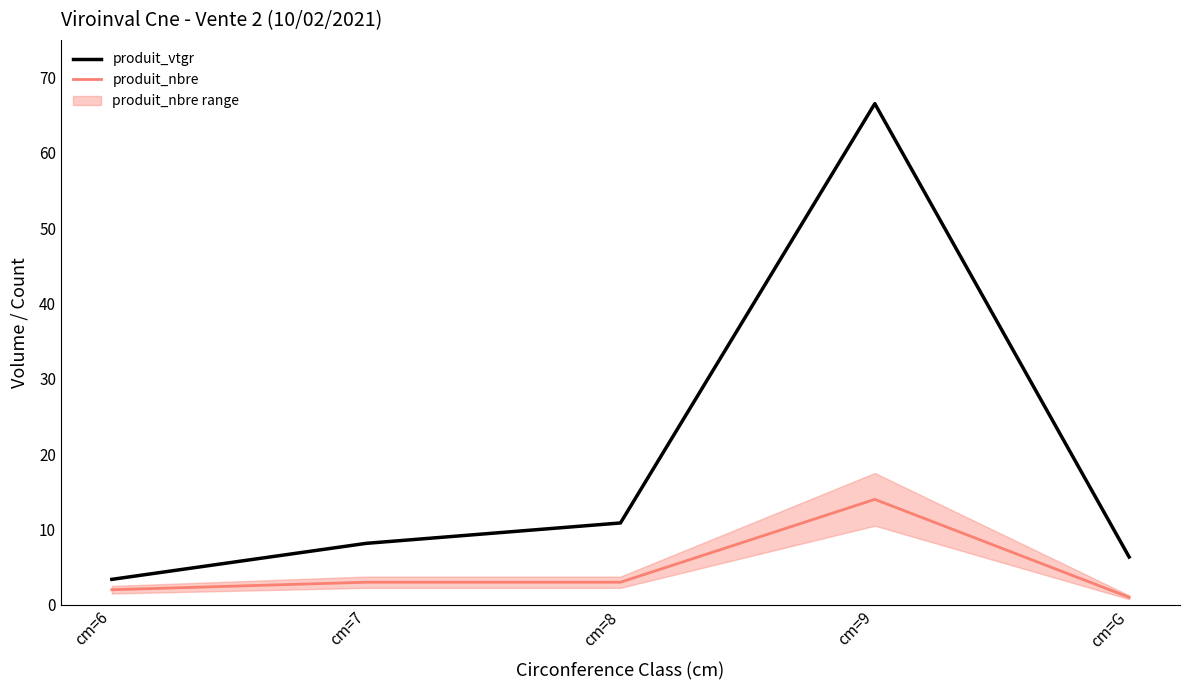

How many interior local peaks does the produit_vtgr series have?

1